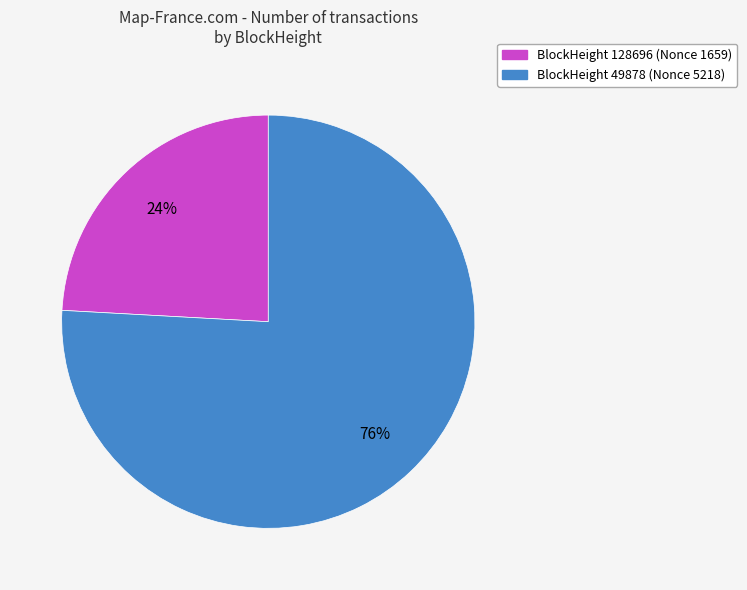

To the nearest percent, what is the difference between the largest and smallest slice percentages?

52%